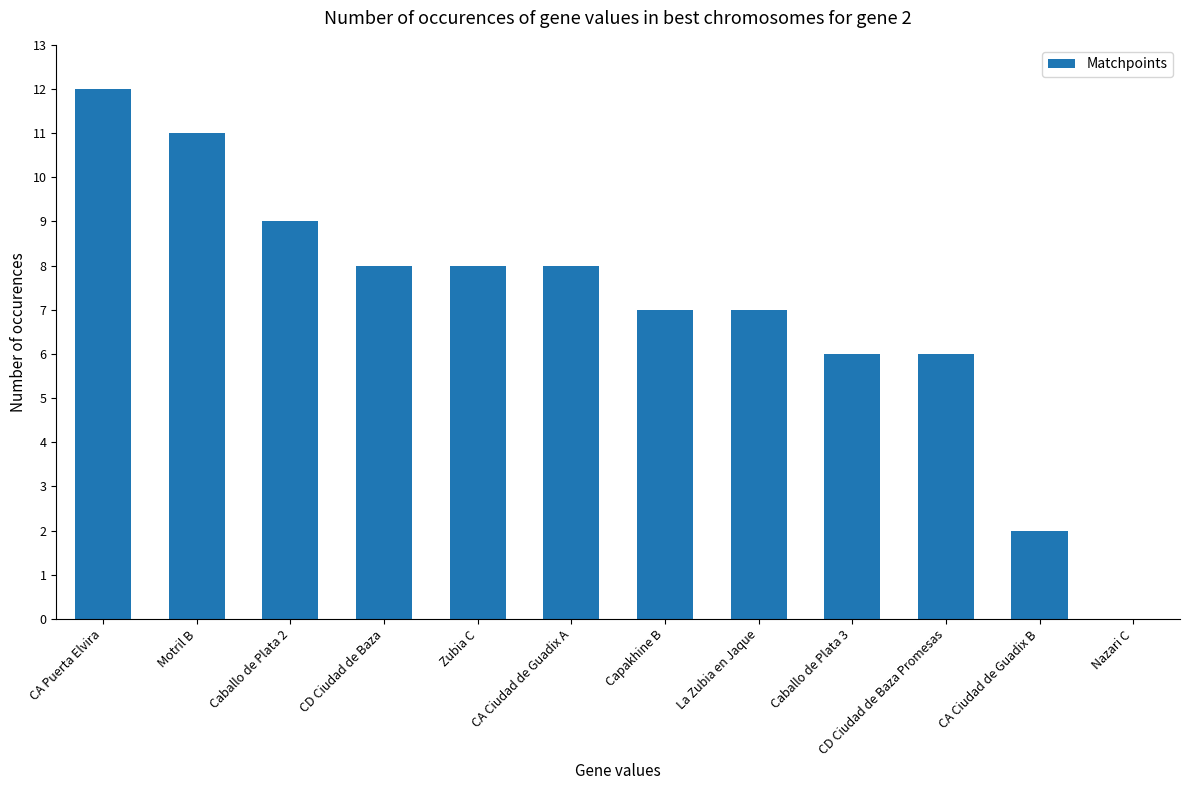

What is the sum of all values?

84